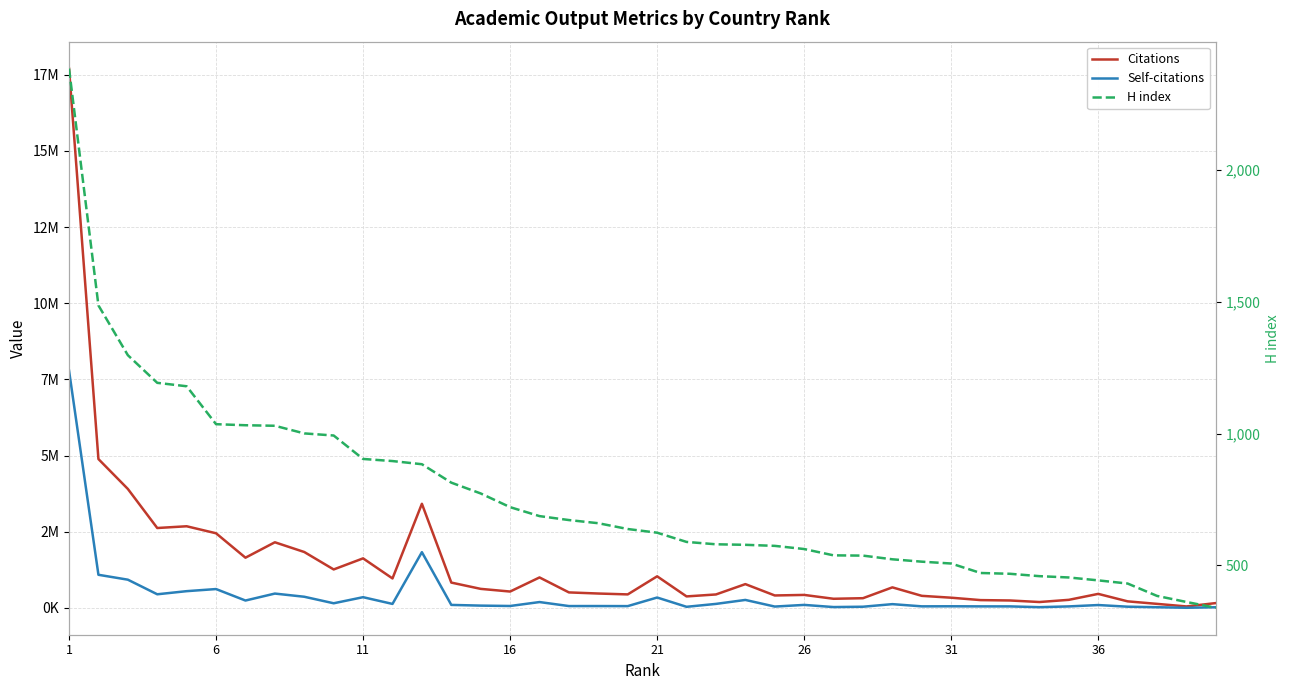

What is the average value of the Self-citations series?

431005